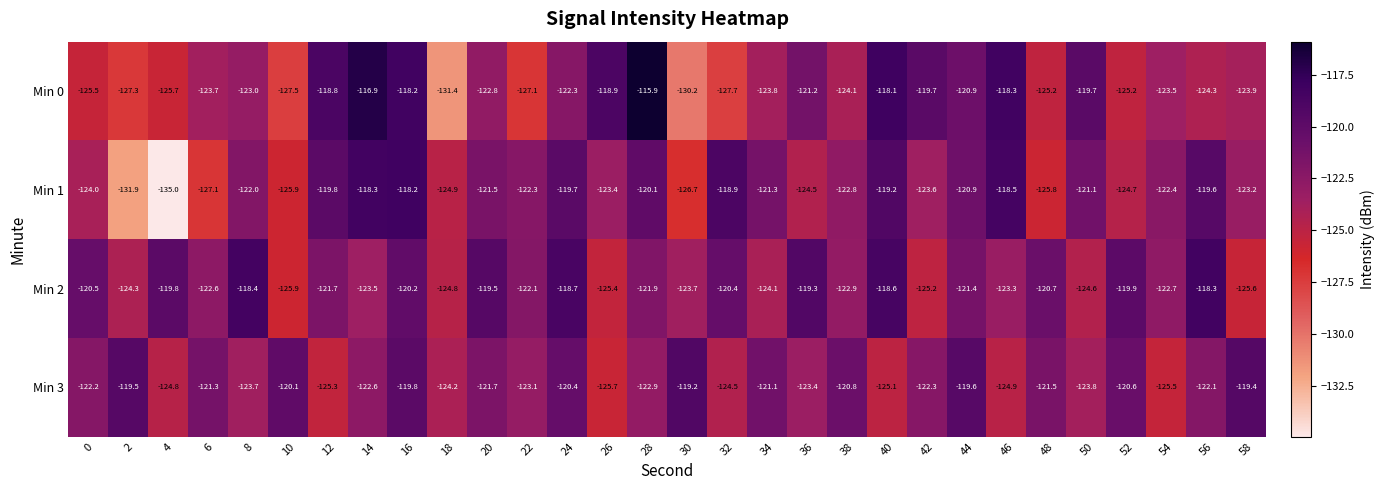

What is the difference between the maximum and minimum values in the Min 2 series?

7.6